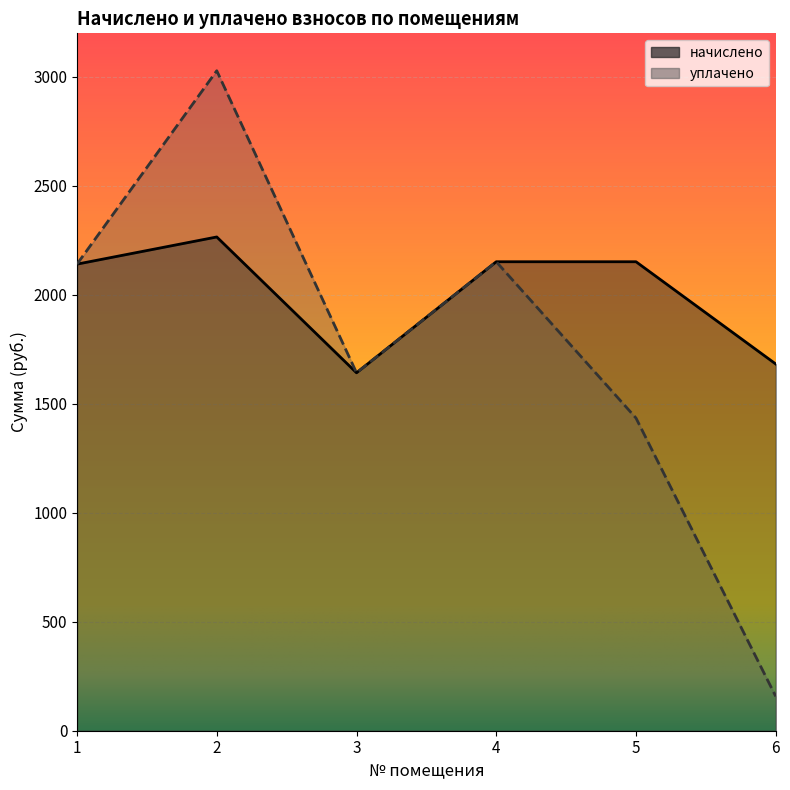

What is the difference between the maximum and second lowest values in the уплачено series?

1593.7